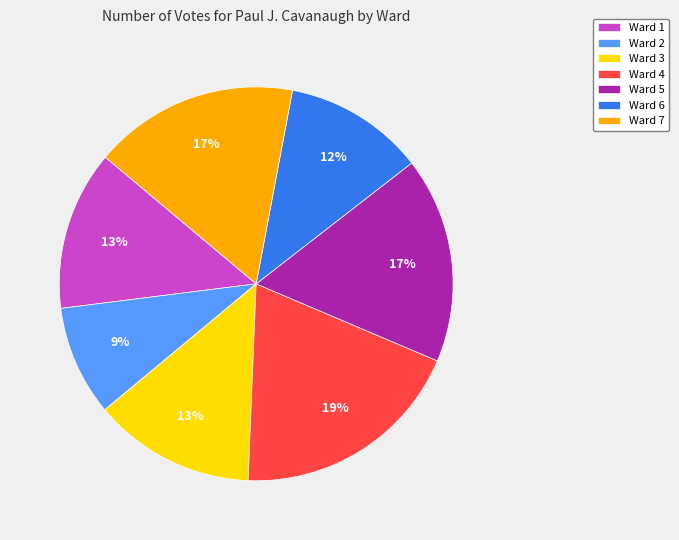

What is the ratio of the value at Ward 6 to the value at Ward 4?

0.6